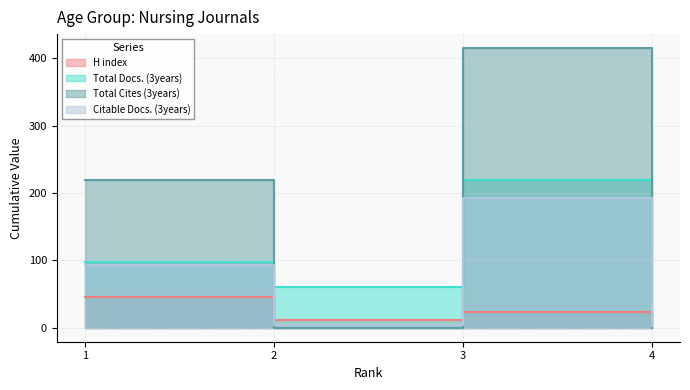

In Citable Docs. (3years), how many points are higher than both neighbors (excluding endpoints)?

1